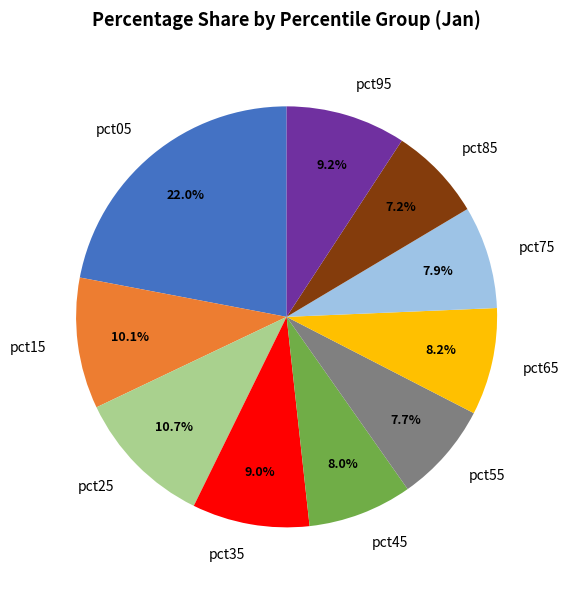

True or false: pct45 accounts for 13% of the total.

False